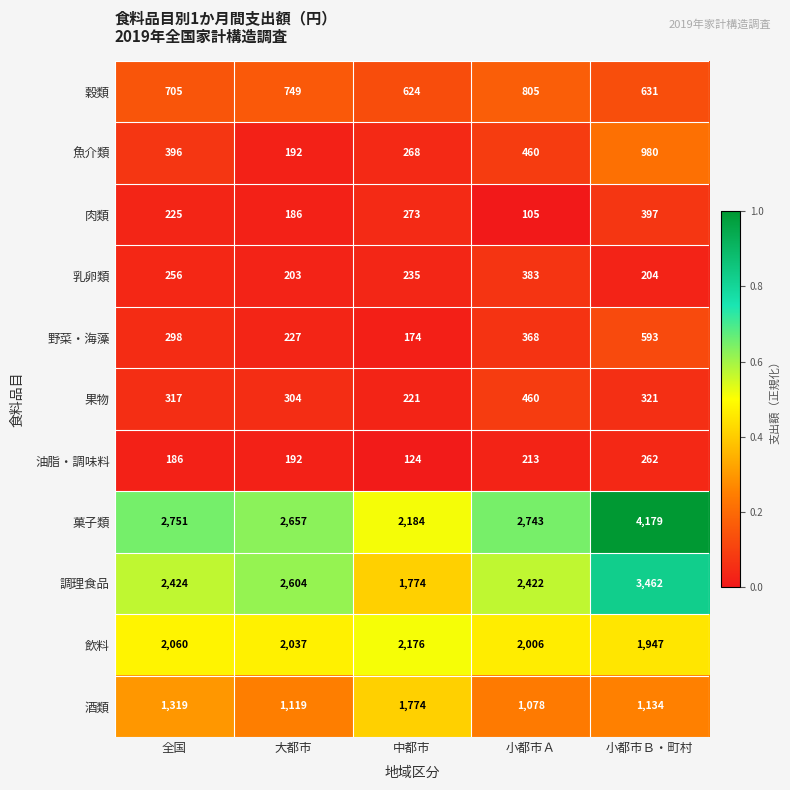

Rank the series by their maximum value, from lowest to highest.

油脂・調味料, 乳卵類, 肉類, 果物, 野菜・海藻, 穀類, 魚介類, 酒類, 飲料, 調理食品, 菓子類